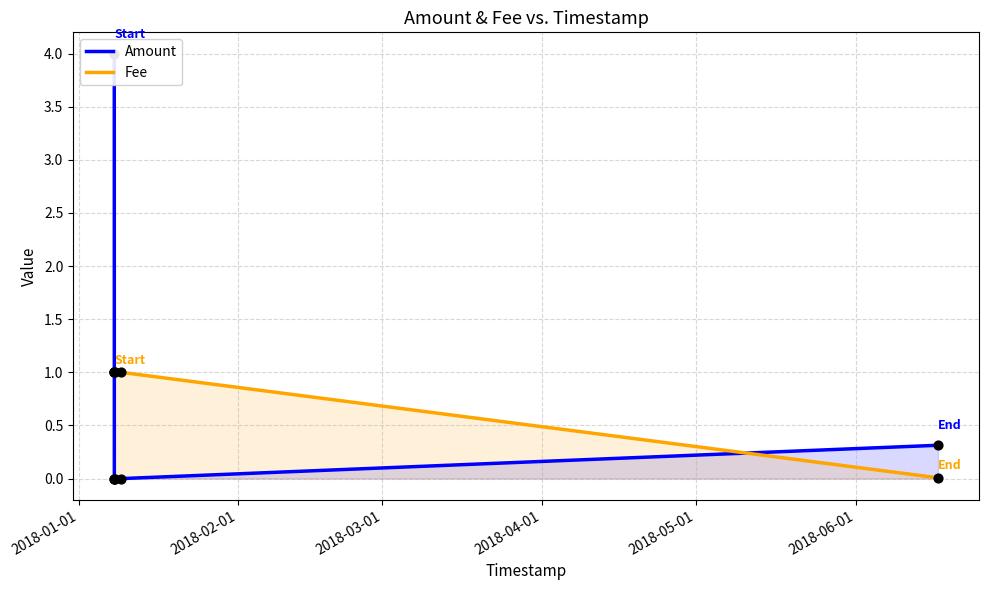

Which series has the largest Y range (max minus min)?

Amount